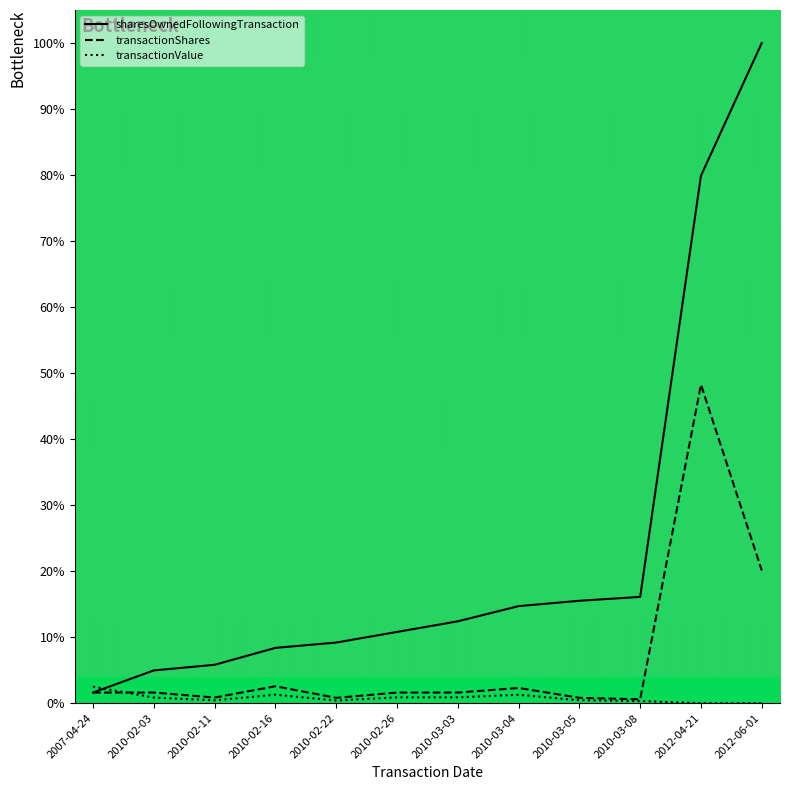

What is the spread (max minus min) of values at 2010-02-16?

7.1